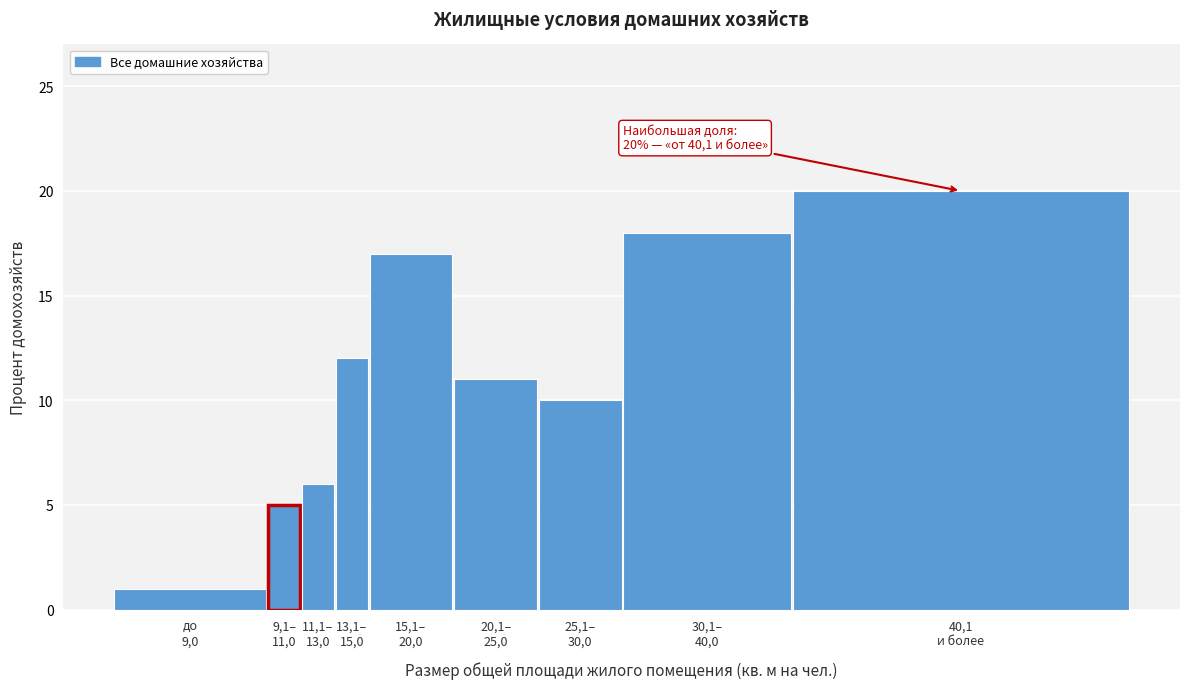

Reading left to right, list all the values displayed in this chart.

1	5	6	12	17	11	10	18	20